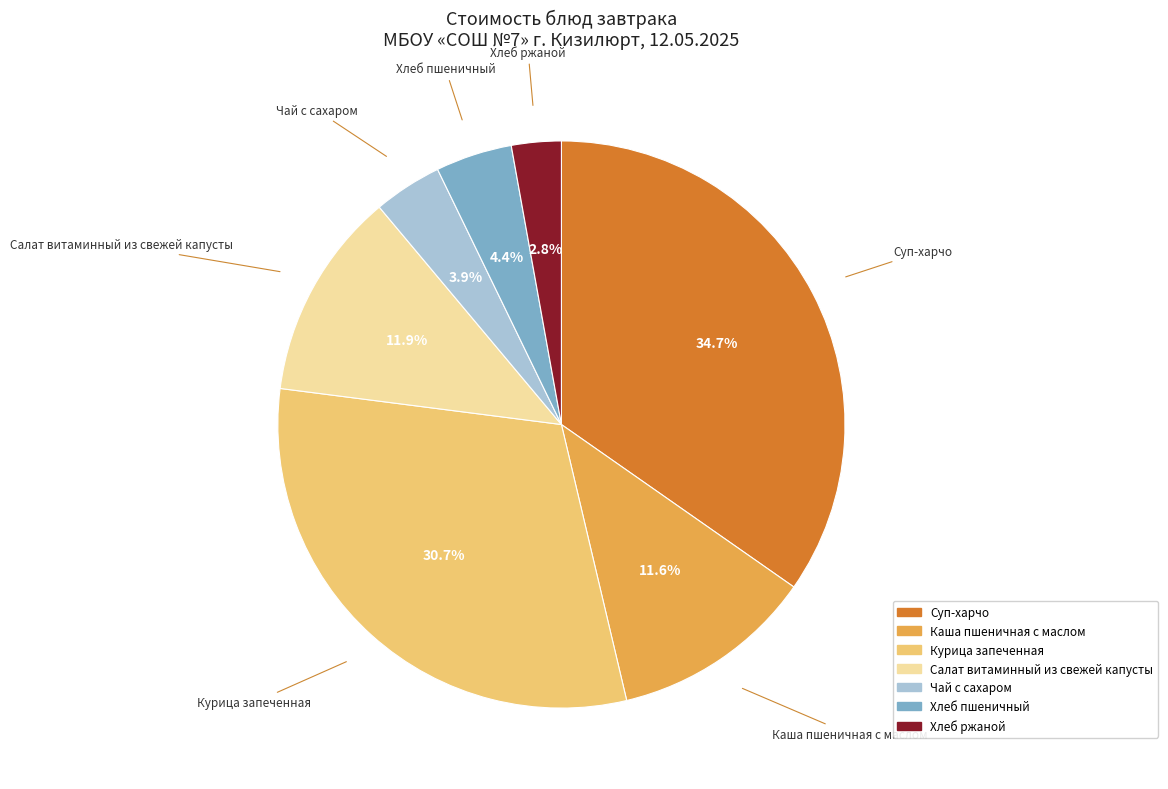

Is there any slice that represents more than half of the pie?

No